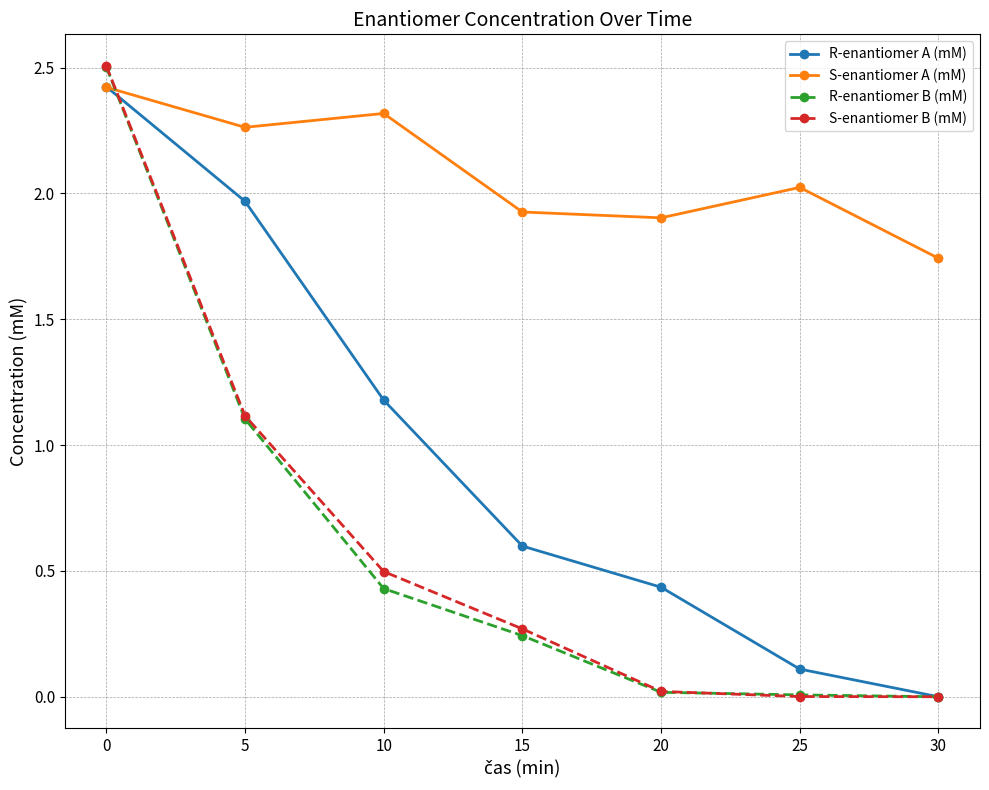

True or false: R-enantiomer B (mM) and R-enantiomer A (mM) intersect in this chart.

True